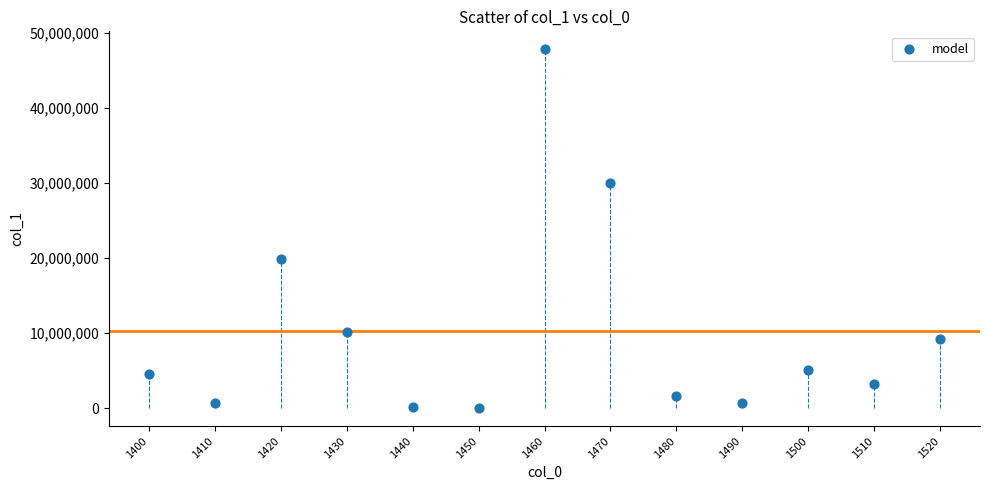

What is the range of Y values (max minus min)?

47833896